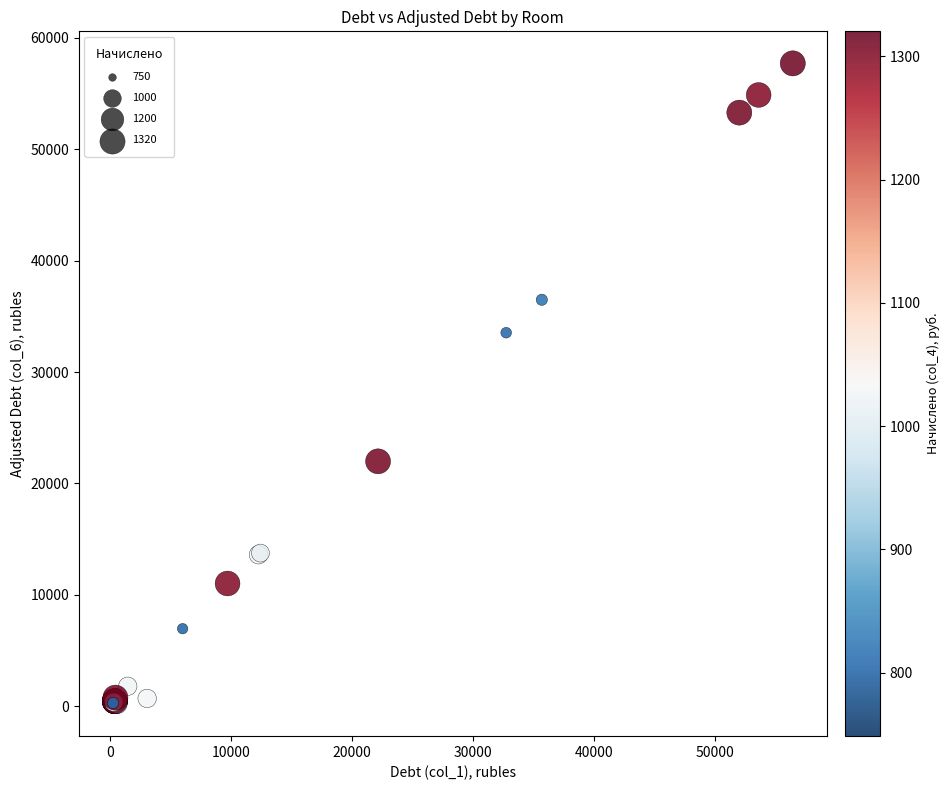

What Y value in the scatter plot is closest to 28947?

33532.0